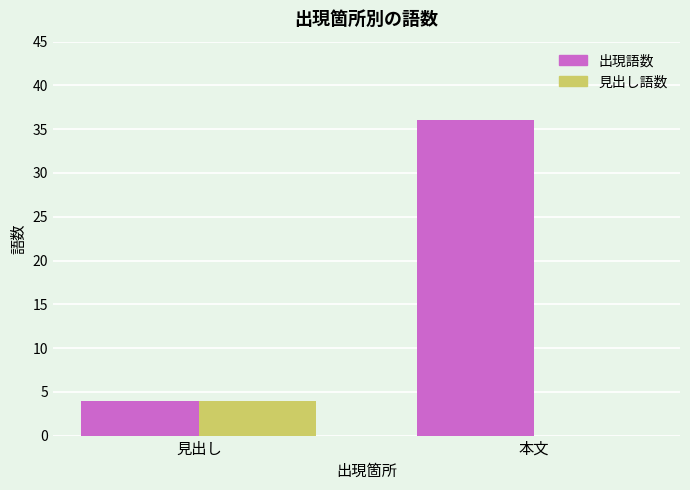

What is the sum of all 見出し語数 values?

4